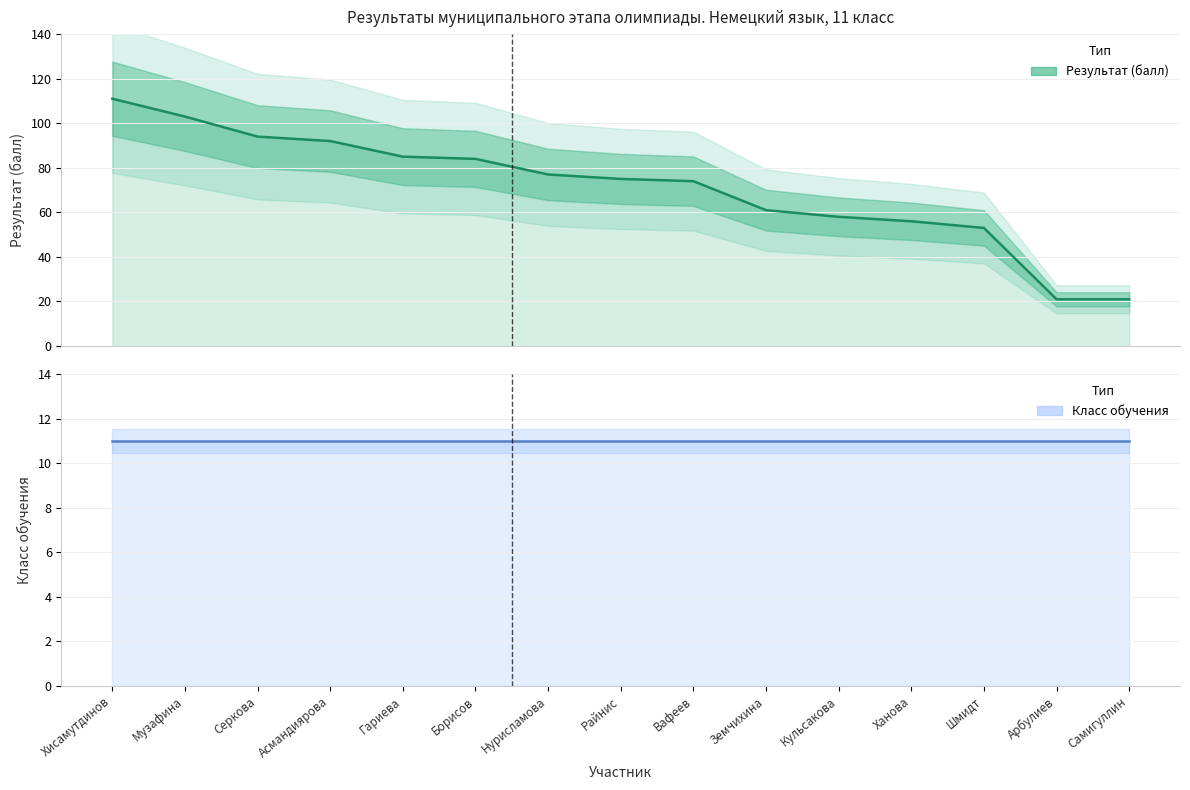

What is the difference between the highest and lowest values at Гариева?

74